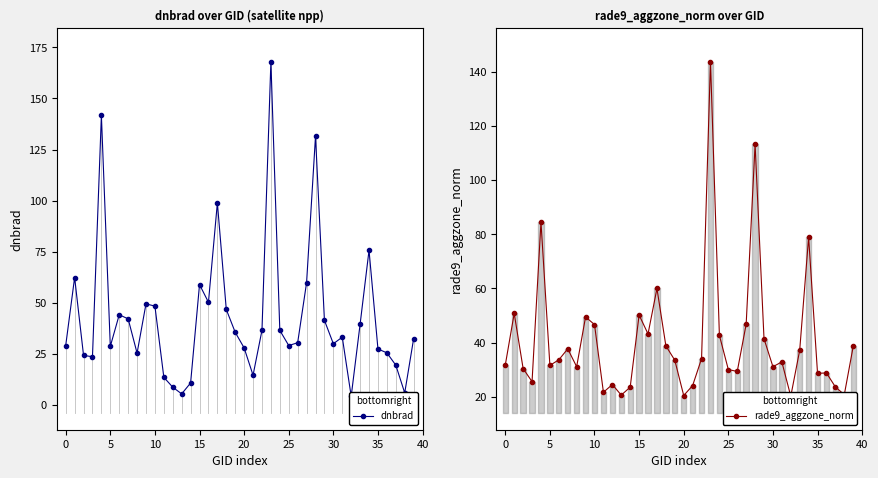

Which label corresponds to the smallest value in the chart?

32